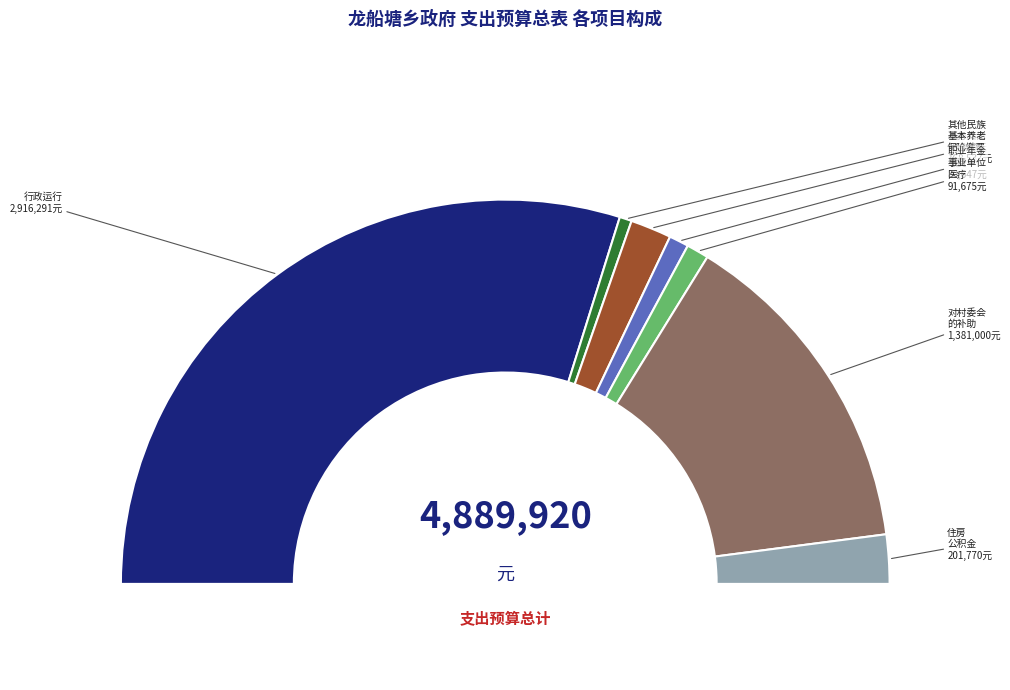

To the nearest percent, what is the average slice percentage?

14%